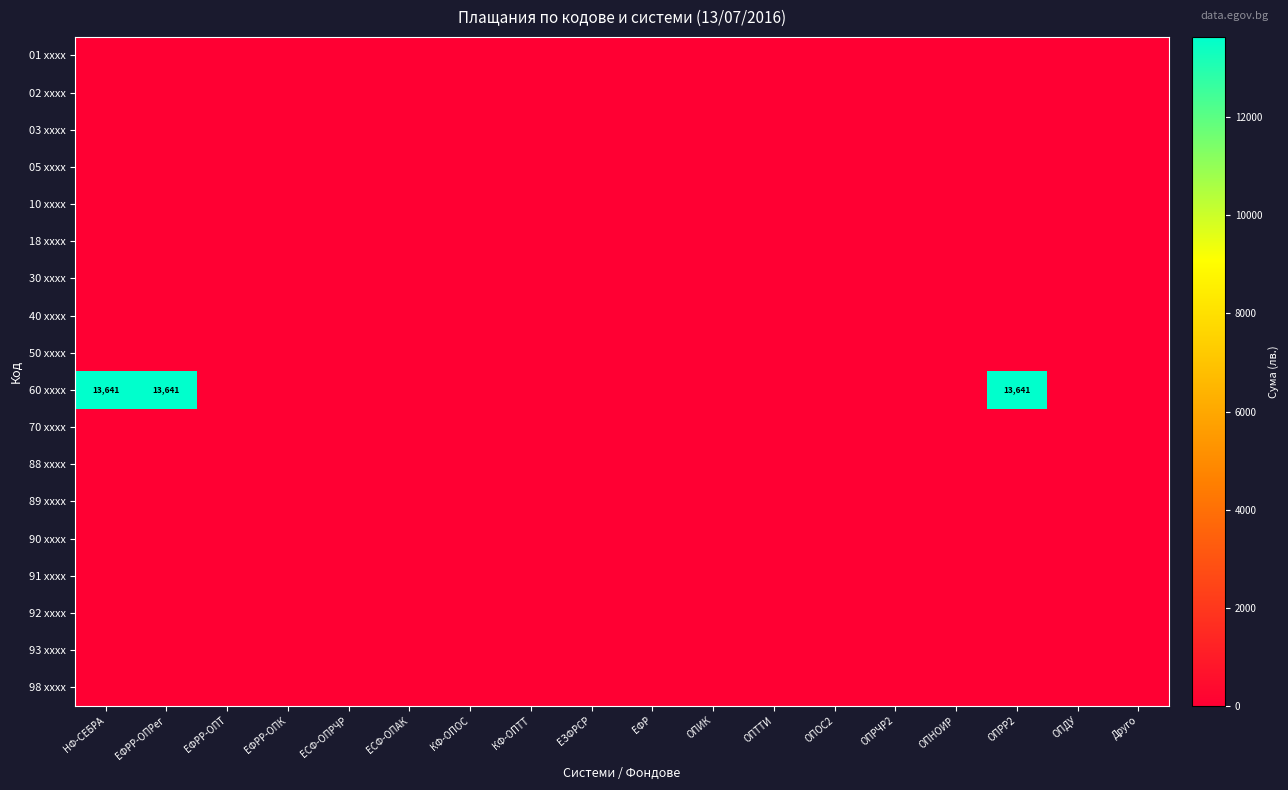

Rank the series by their maximum value, from lowest to highest.

01 xxxx, 02 xxxx, 03 xxxx, 05 xxxx, 10 xxxx, 18 xxxx, 30 xxxx, 40 xxxx, 50 xxxx, 70 xxxx, 88 xxxx, 89 xxxx, 90 xxxx, 91 xxxx, 92 xxxx, 93 xxxx, 98 xxxx, 60 xxxx